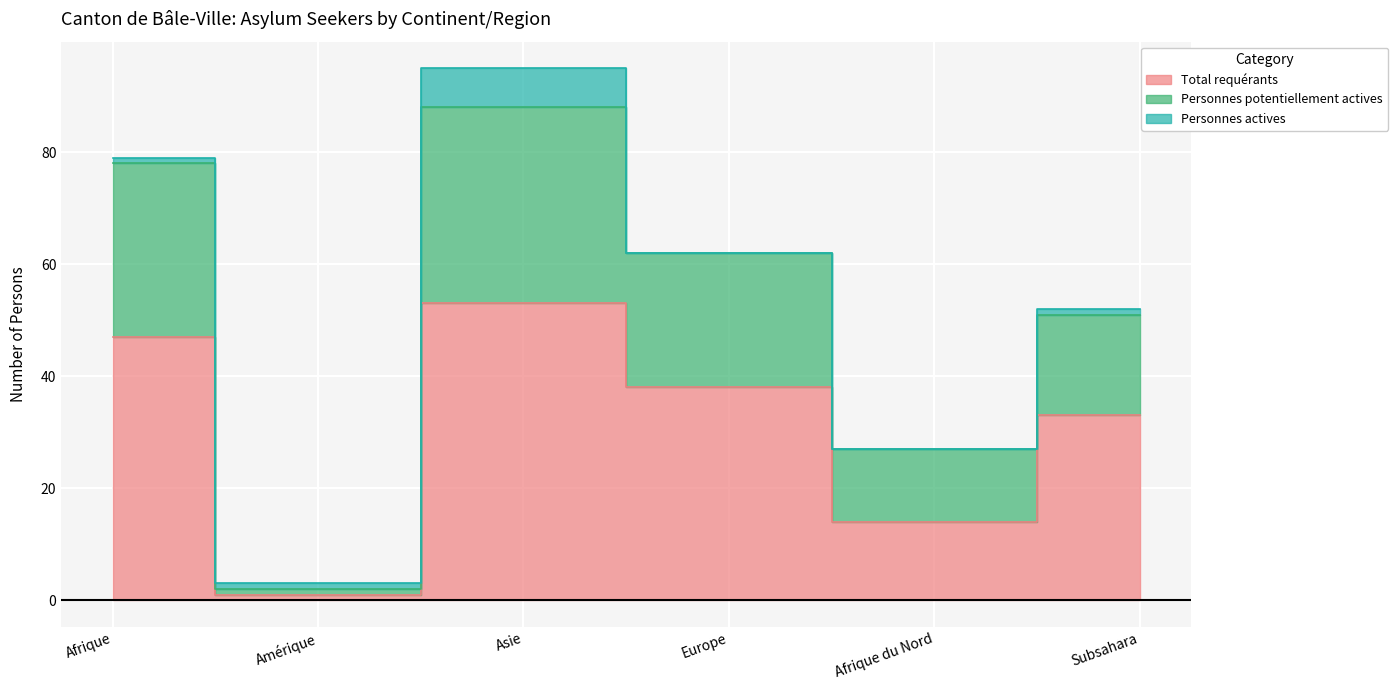

Where is Total requérants nearest to the value 27?

Subsahara